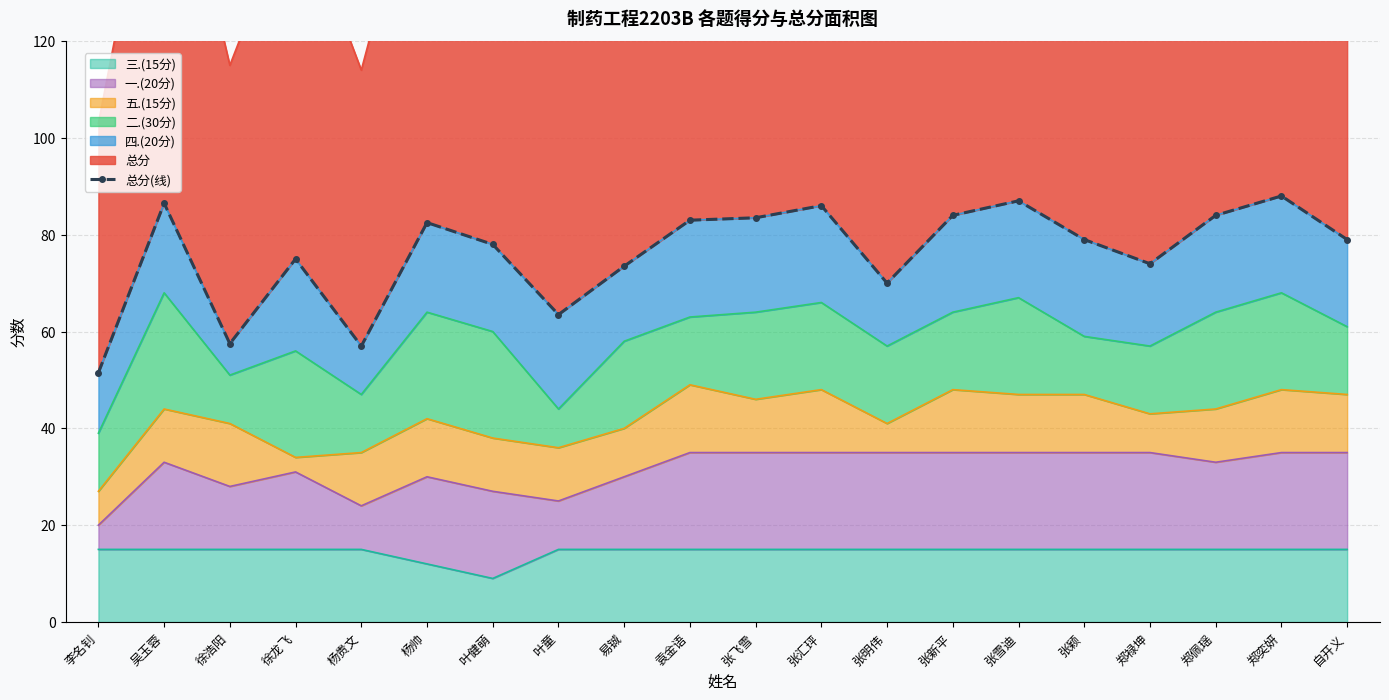

At which label does the data first exceed 79?

吴玉蓉